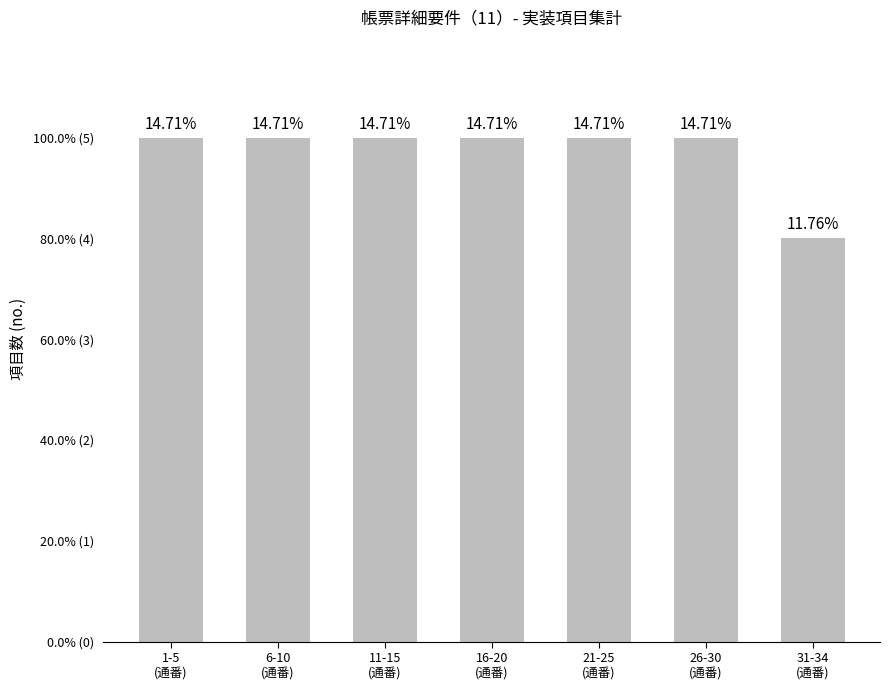

Are the bars horizontal?

No